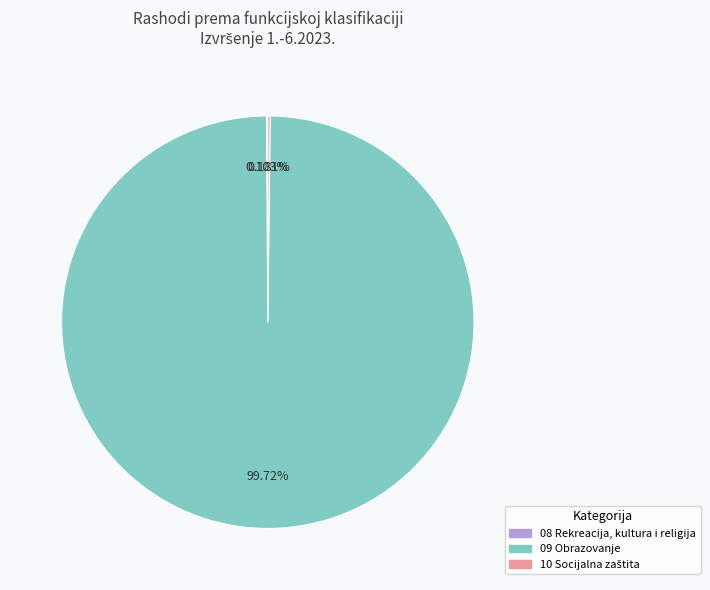

Is there any slice that represents more than half of the pie?

Yes